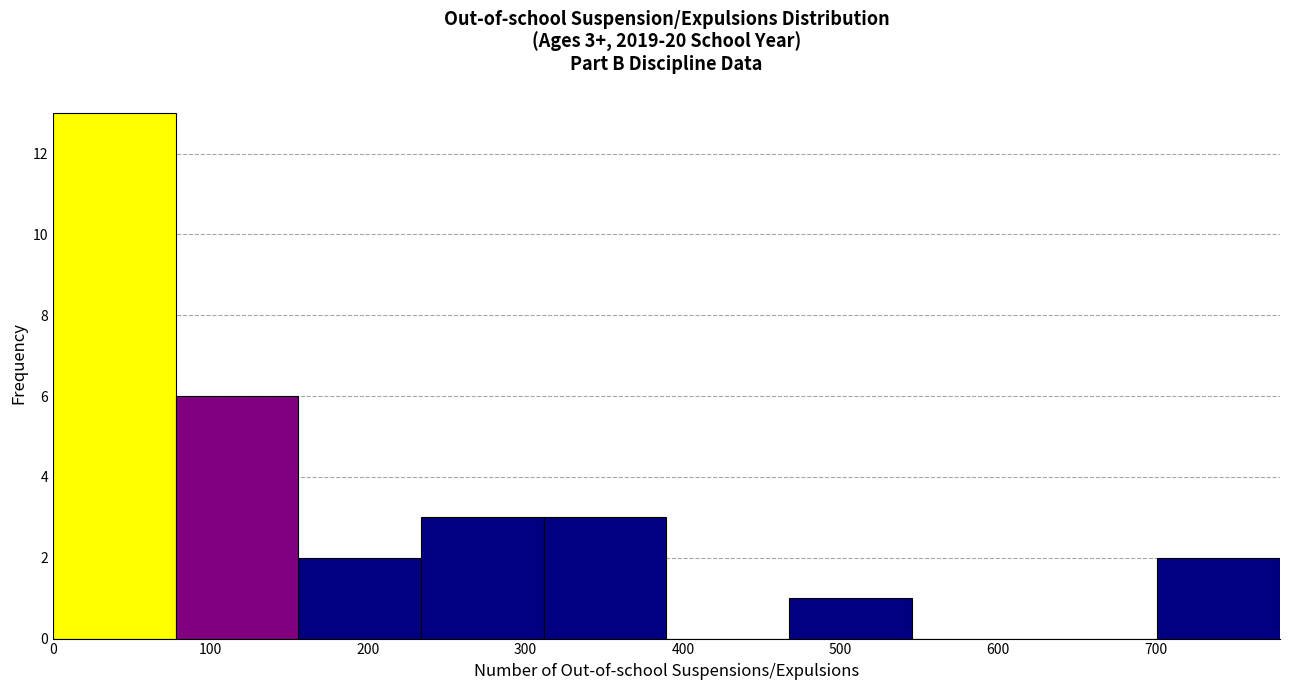

Over which range of the x-axis is the bar tallest?

0 to 80